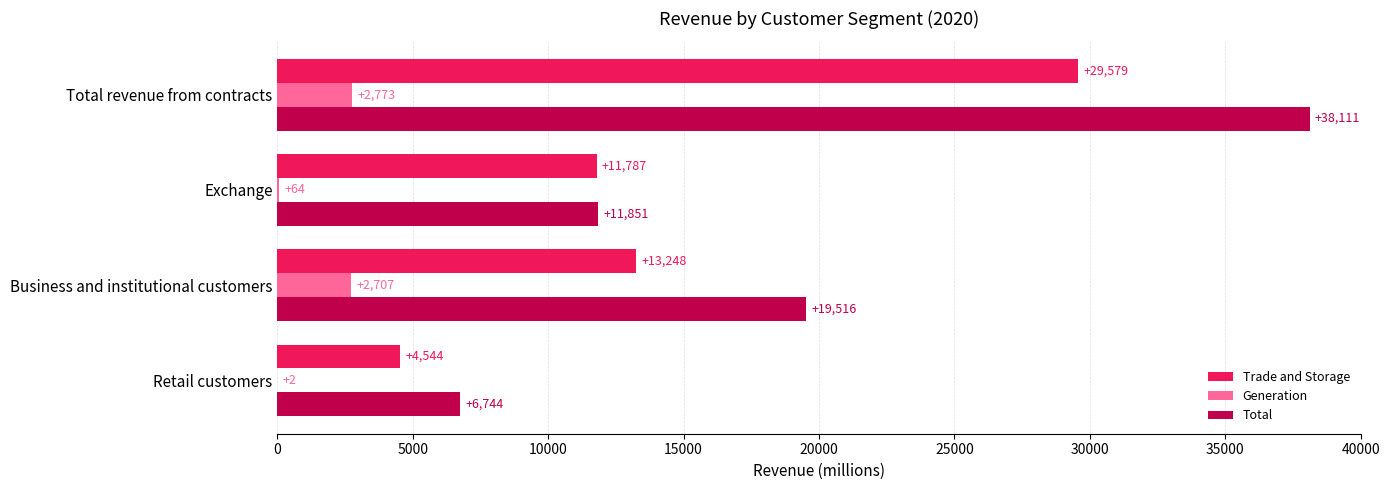

Which series changed the most between Retail customers and Business and institutional customers?

Total